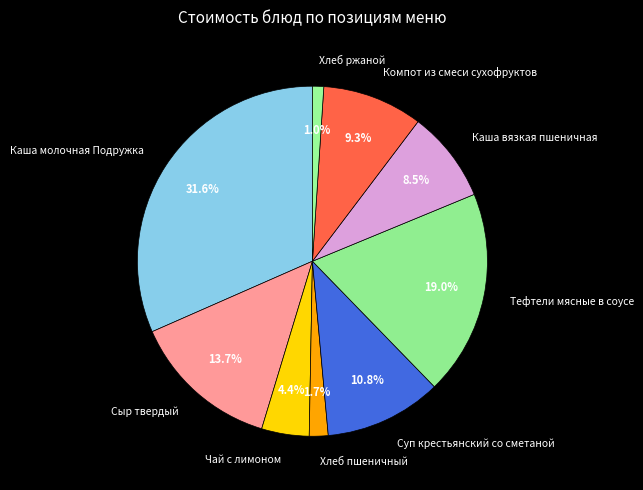

Which has a higher value, Суп крестьянский со сметаной or Каша молочная Подружка?

Каша молочная Подружка